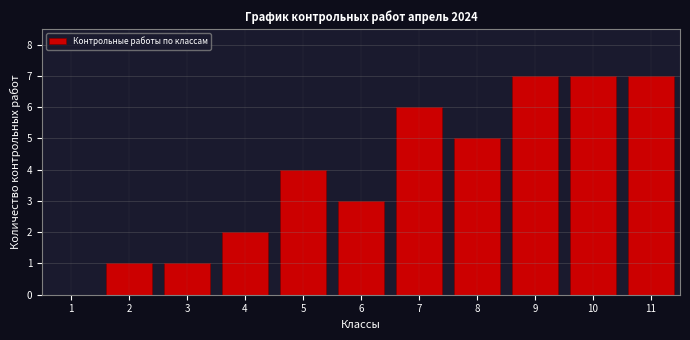

Reading right to left, transcribe all the data shown in this chart.

11=7	10=7	9=7	8=5	7=6	6=3	5=4	4=2	3=1	2=1	1=0